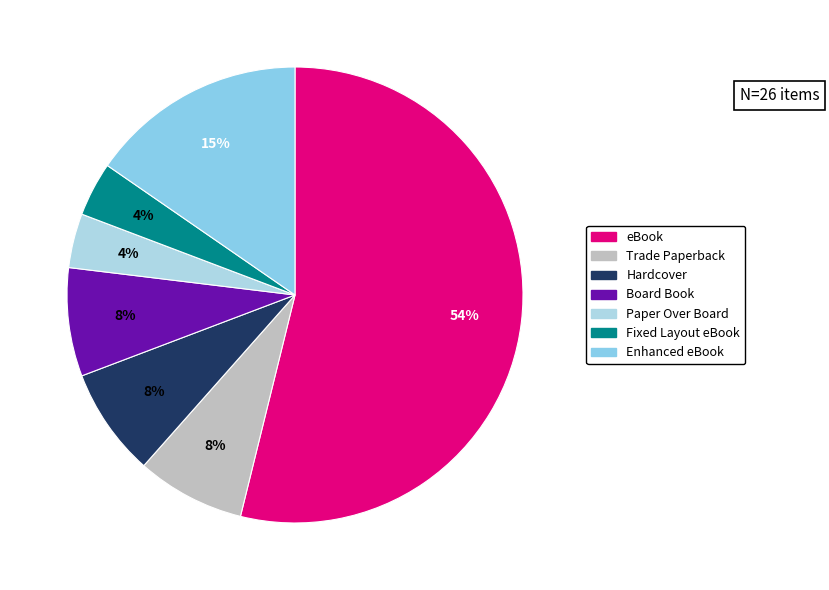

Approximately how many times larger is the value at Hardcover compared to Fixed Layout eBook?

2.0